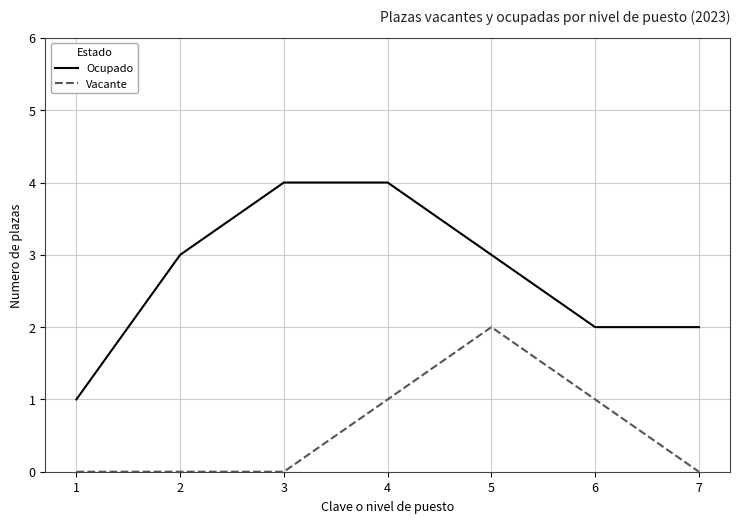

How many categories are shown in the chart?

7